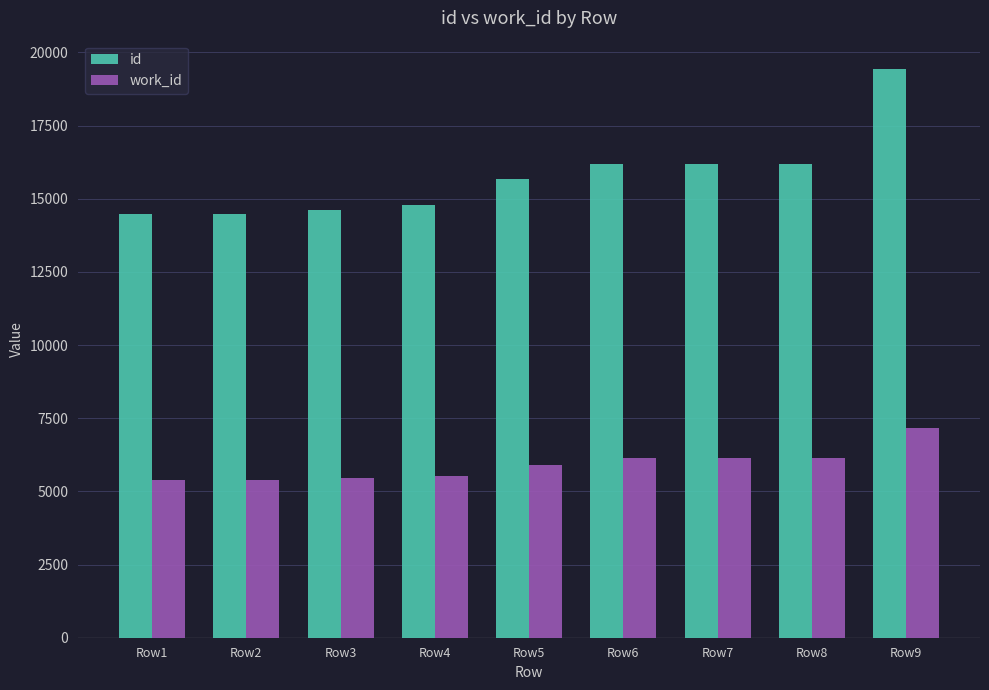

Count the number of categories in the chart.

9